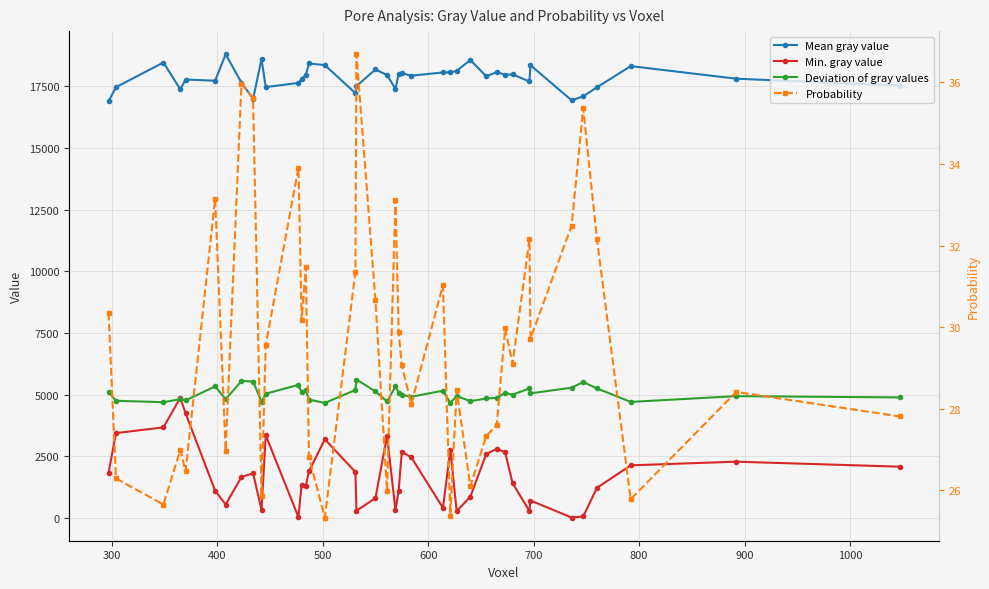

Reading left to right, transcribe all the data shown in this chart.

Mean gray value: 16895.0	17467.0	18467.0	17381.0	17777.0	17730.0	18801.0	17649.0	16996.0	18602.0	17471.0	17640.0	17807.0	17965.0	18428.0	18362.0	17227.0	17511.0	18184.0	17960.0	17398.0	18005.0	18035.0	17934.0	18064.0	18063.0	18129.0	18570.0	17908.0	18077.0	17972.0	17984.0	17699.0	18358.0	16933.0	17096.0	17461.0	18321.0	17811.0	17531.0
Min. gray value: 1831.0	3442.0	3674.0	4876.0	4248.0	1107.0	546.0	1662.0	1811.0	332.0	3355.0	36.0	1353.0	1309.0	1892.0	3189.0	1866.0	294.0	805.0	3329.0	313.0	1112.0	2684.0	2460.0	408.0	2775.0	279.0	860.0	2593.0	2807.0	2663.0	1412.0	283.0	708.0	17.0	64.0	1221.0	2134.0	2283.0	2080.0
Deviation of gray values: 5106.0	4752.0	4694.0	4815.0	4767.0	5336.0	4813.0	5558.0	5532.0	4713.0	5039.0	5397.0	5092.0	5199.0	4799.0	4664.0	5189.0	5614.0	5132.0	4724.0	5334.0	5067.0	4996.0	4914.0	5162.0	4669.0	4943.0	4735.0	4845.0	4869.0	5074.0	4999.0	5255.0	5053.0	5282.0	5512.0	5255.0	4706.0	4940.0	4888.0
Probability: 30.4	26.3	25.6	27.0	26.5	33.1	27.0	36.0	35.6	25.9	29.6	33.9	30.2	31.5	26.8	25.3	31.4	36.7	30.7	26.0	33.1	29.9	29.1	28.1	31.0	25.4	28.4	26.1	27.3	27.6	30.0	29.1	32.1	29.7	32.5	35.4	32.1	25.8	28.4	27.8